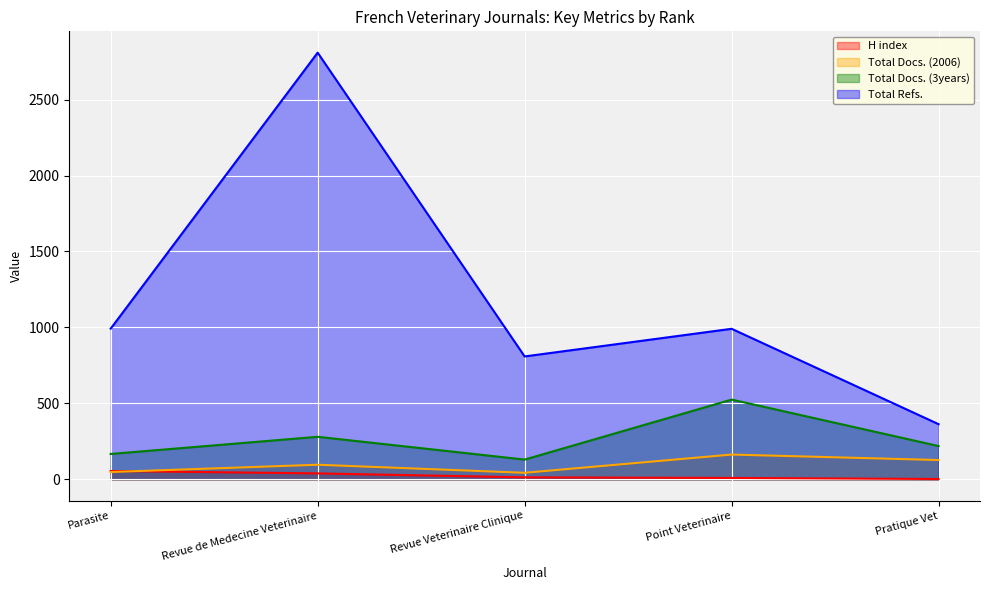

Where is Total Docs. (2006) nearest to the value 103?

Revue de Medecine Veterinaire